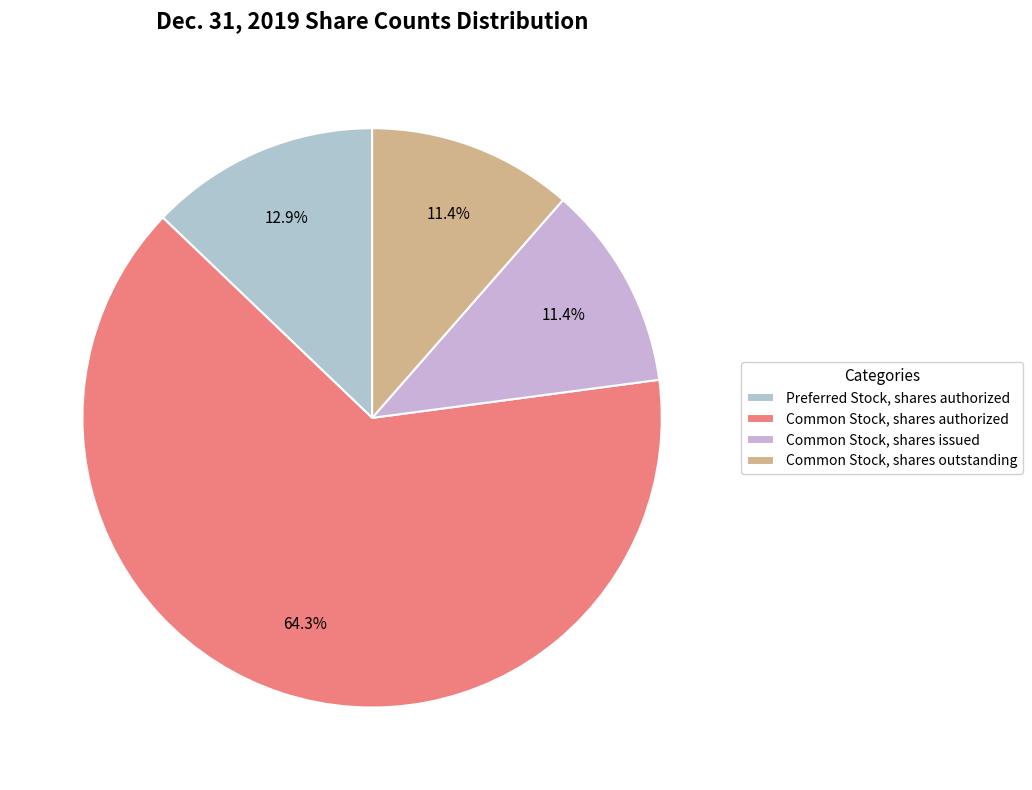

What percentage do Common Stock, shares authorized and Common Stock, shares issued together represent?

75.7%